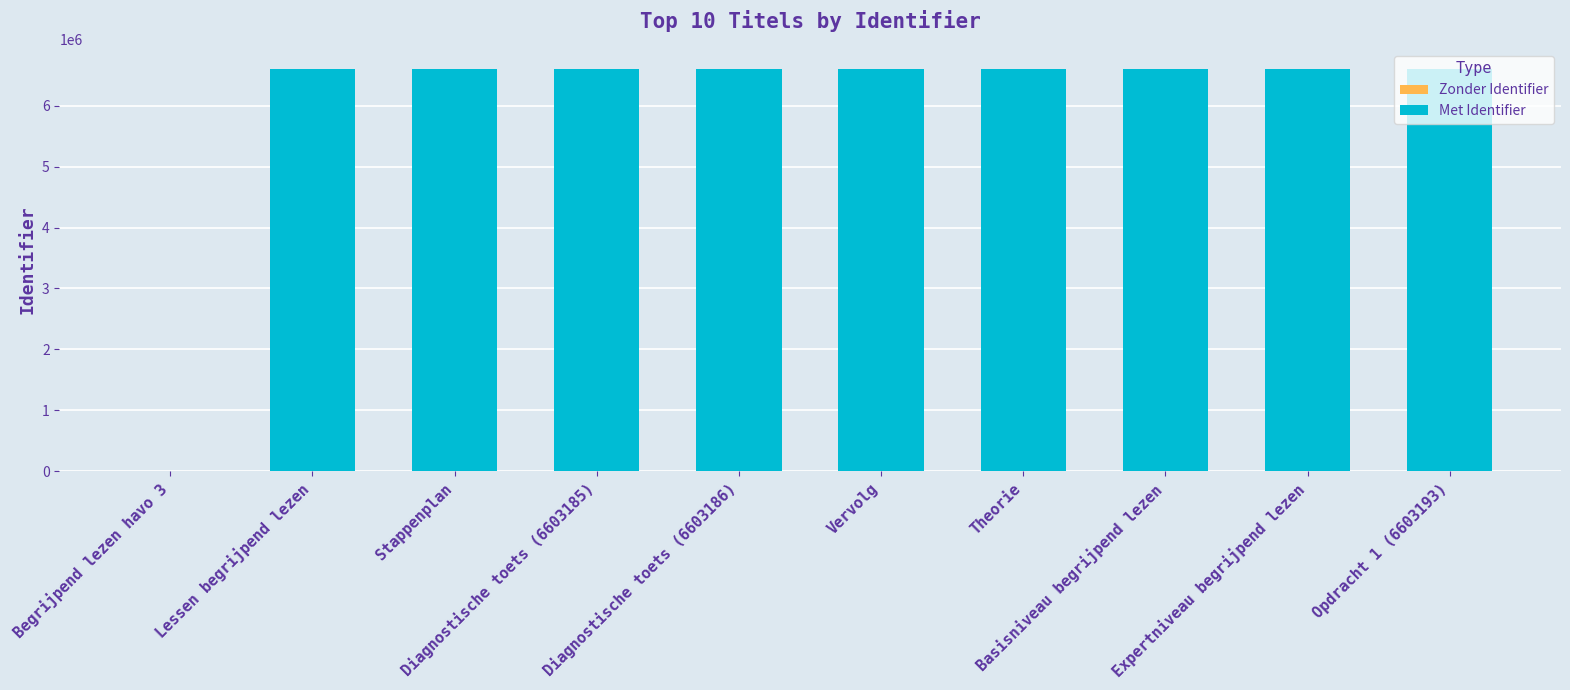

The value at Theorie is 6603189. True or false?

True